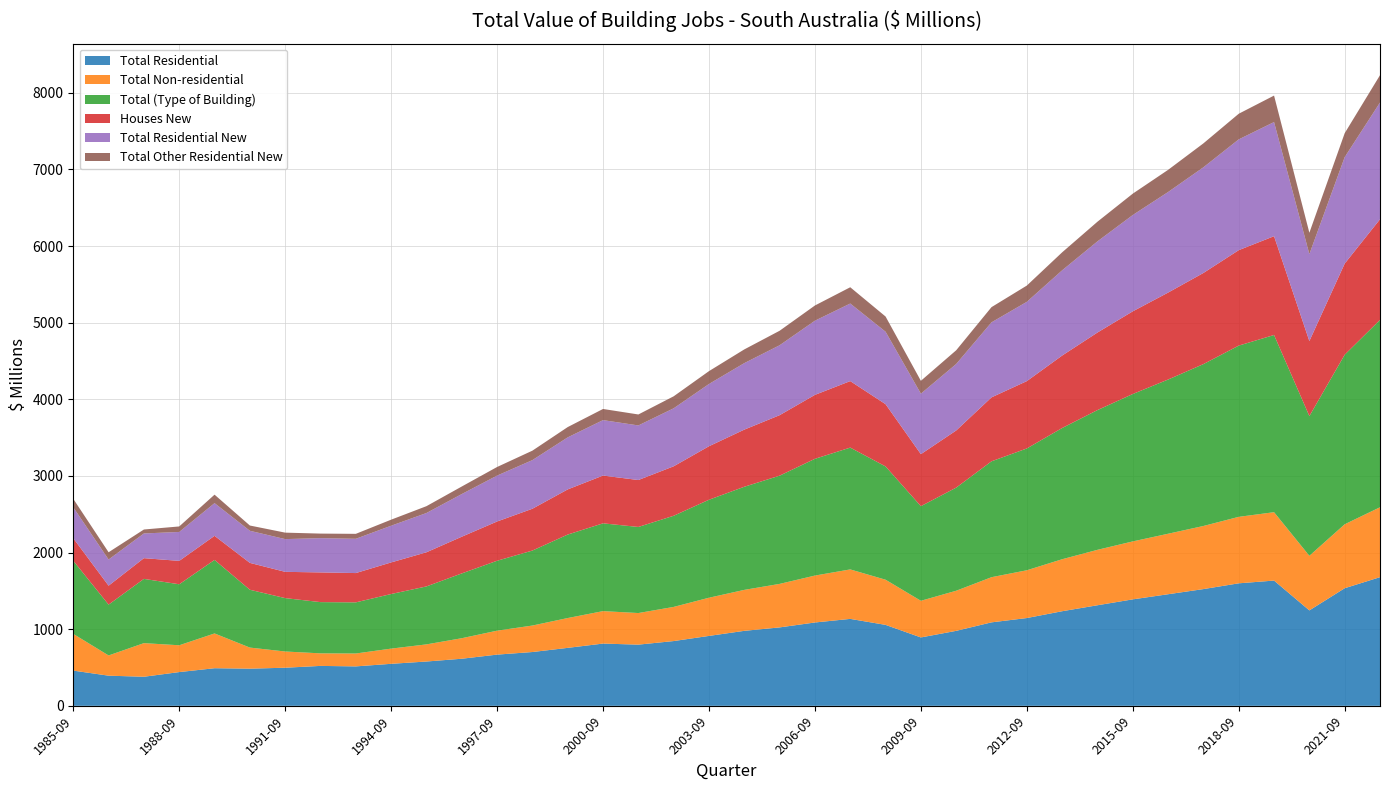

Reading left to right, list all the values displayed in this chart.

Total Residential: 459.6	393.5	379.4	440.4	490.8	485.0	497.3	521.0	514.6	548.2	578.3	614.5	668.3	702.1	756.4	812.3	798.5	845.2	912.4	978.6	1023.4	1087.6	1134.5	1056.3	892.4	978.5	1089.3	1145.6	1234.5	1312.4	1389.3	1456.2	1523.4	1598.7	1634.5	1245.3	1534.6	1678.9
Total Non-residential: 479.0	263.9	438.7	349.9	453.8	275.1	211.6	163.8	168.2	198.4	223.5	267.8	312.4	345.6	389.2	423.5	412.3	445.6	498.3	534.5	567.8	612.3	645.6	589.4	478.3	523.4	589.3	623.4	678.5	723.4	756.3	789.4	823.5	867.4	892.3	712.4	834.5	912.3
Total (Type of Building): 954.4	663.3	838.4	795.9	959.3	754.6	696.7	668.5	667.3	712.4	756.3	845.6	912.4	978.5	1089.3	1145.6	1123.4	1189.3	1278.5	1345.6	1412.3	1523.5	1589.6	1478.3	1234.5	1345.6	1512.3	1589.4	1712.3	1823.4	1923.5	2012.3	2112.4	2234.5	2312.3	1823.4	2212.3	2445.6
Houses New: 293.8	247.1	270.5	305.2	314.4	350.6	342.8	387.7	382.4	412.3	445.6	478.9	512.3	545.6	589.3	623.4	612.3	645.6	698.3	745.6	789.3	834.5	867.8	812.3	678.9	745.6	834.5	878.9	945.6	1012.3	1078.9	1134.5	1189.3	1245.6	1289.3	978.9	1189.3	1312.4
Total Residential New: 403.6	341.3	322.3	377.6	426.7	418.9	427.2	447.1	447.1	478.9	512.3	556.7	598.9	634.5	678.9	723.4	712.3	756.7	812.3	867.8	912.3	967.8	1012.3	945.6	789.3	867.8	978.9	1034.5	1112.3	1189.3	1256.7	1312.3	1378.9	1445.6	1489.3	1134.5	1389.3	1523.4
Total Other Residential New: 110.3	94.9	51.6	71.8	110.6	68.7	84.4	59.4	64.7	78.9	89.3	98.4	112.3	123.4	134.5	145.6	143.2	156.7	167.8	178.9	189.3	198.4	212.3	198.4	167.8	178.9	198.4	212.3	234.5	256.7	278.9	289.3	312.3	334.5	345.6	278.9	312.3	356.7